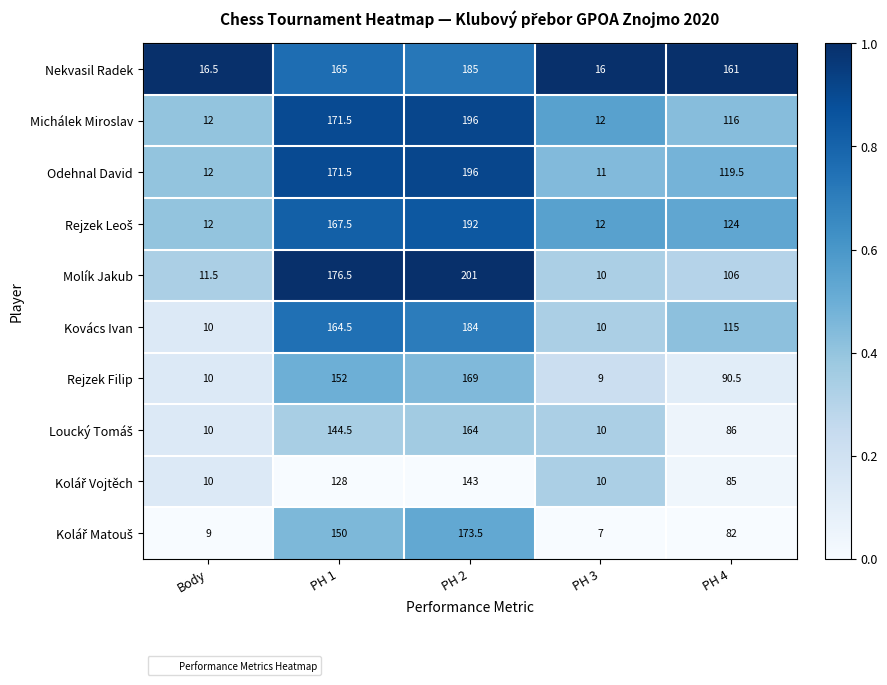

Rank the categories by Molík Jakub value from highest to lowest.

PH 2, PH 1, PH 4, Body, PH 3